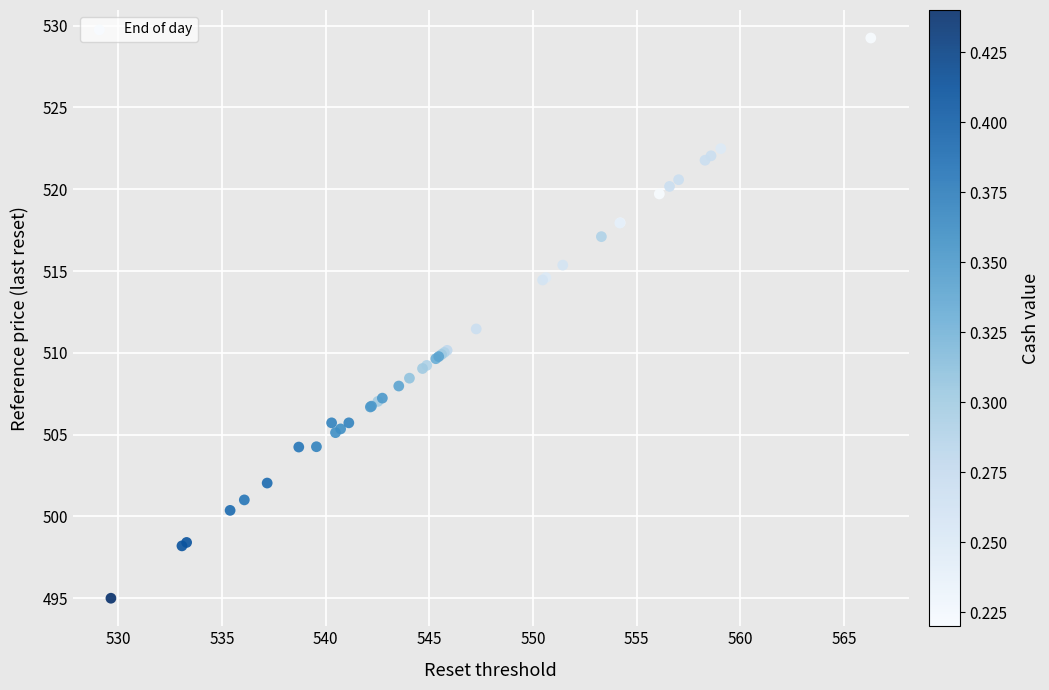

What Y value in the scatter plot is closest to 512?

511.5